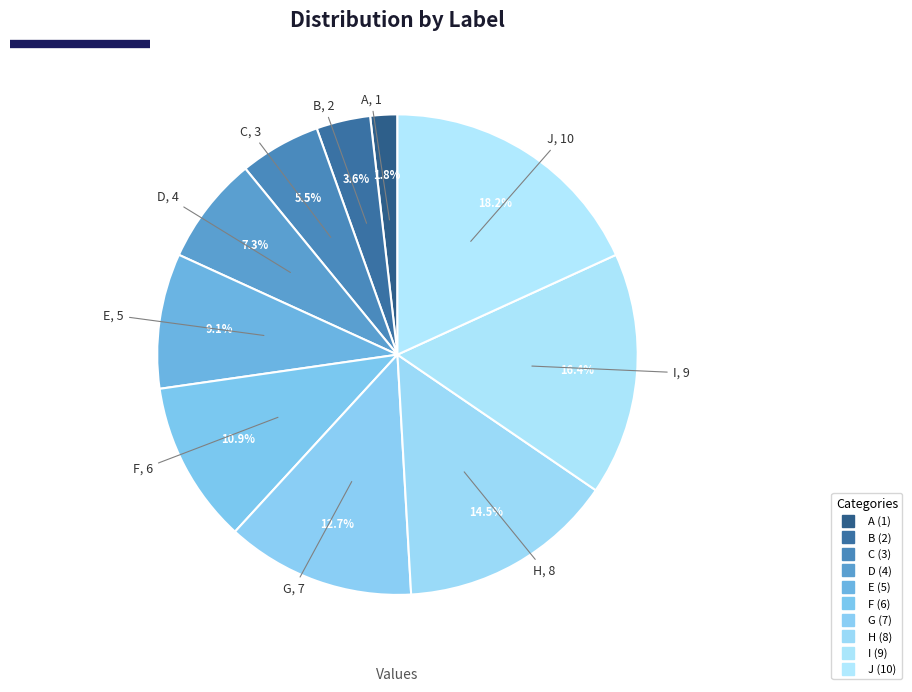

Count the number of slices in the pie.

10